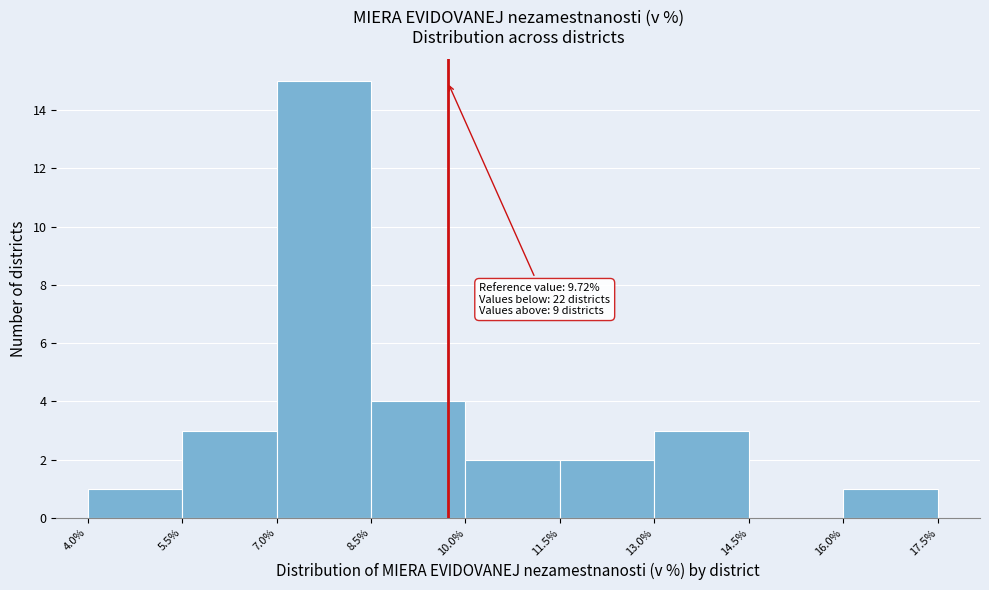

Which range on the x-axis has the tallest bar?

7.0% to 8.5%